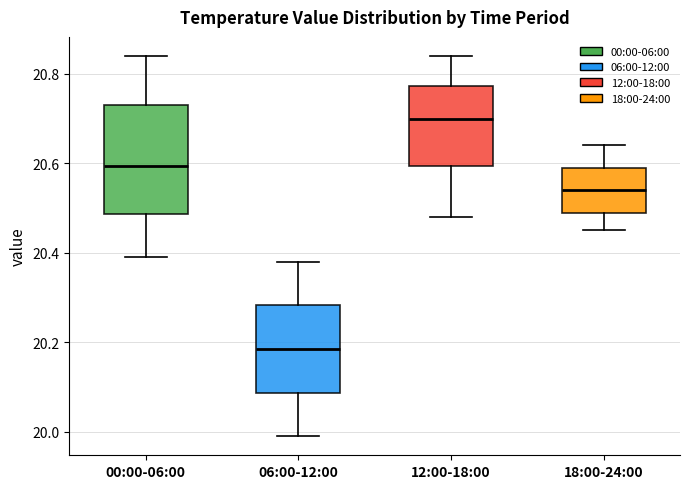

Which box is the tallest, from its lower edge to its upper edge?

00:00-06:00